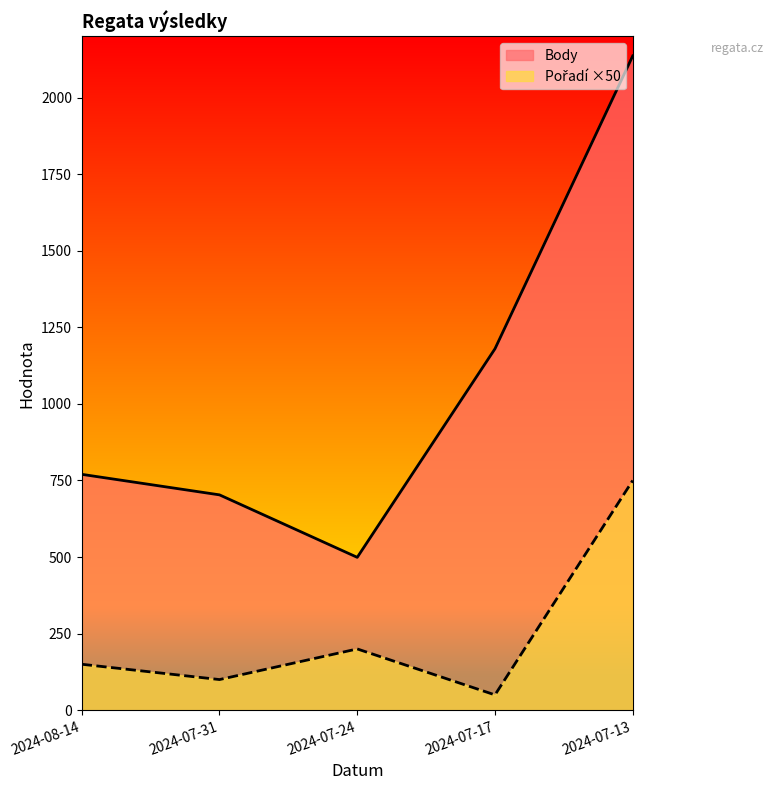

What is the label of the 3rd point from the left?

2024-07-24